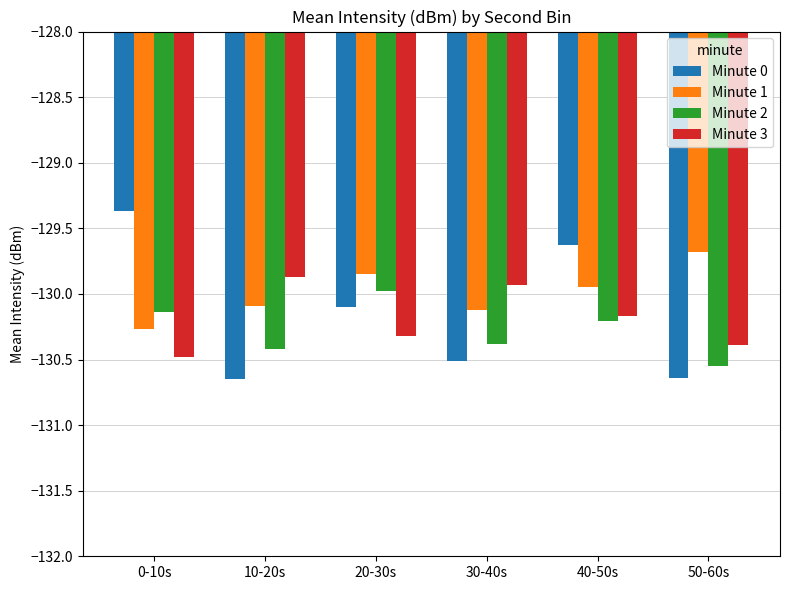

Which category has the lowest value in the Minute 2 series?

50-60s